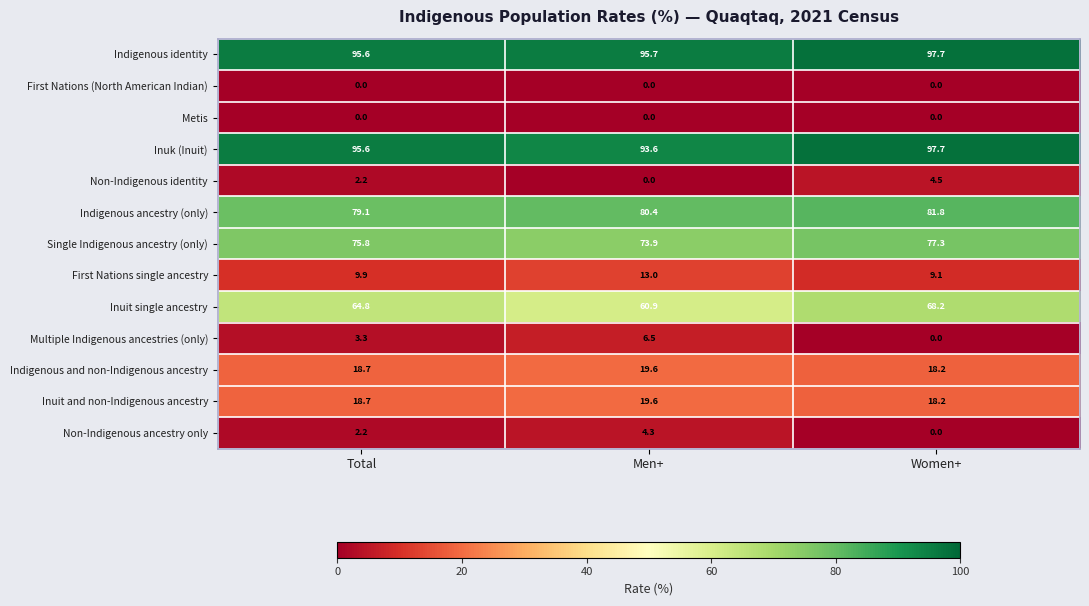

At how many categories does at least one series exceed 61?

3